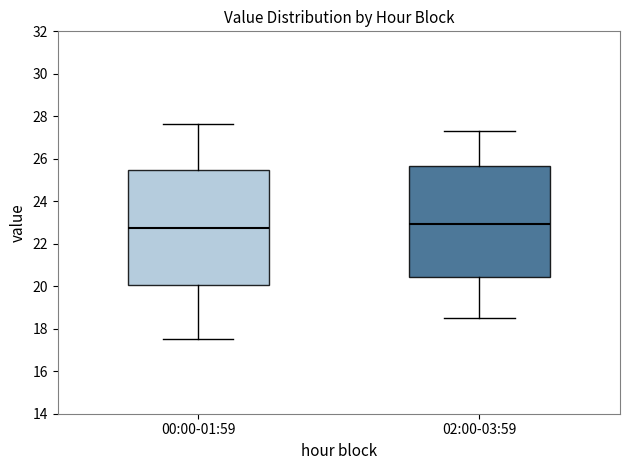

Reading left to right, read every box against the y-axis: the position of its median line, the range the box covers, and the ends of its whiskers. The values are not printed on the chart, so give them approximately, as read against the axis.

00:00-01:59: median 22.8, box 20.0 to 25.4, whiskers 17.6 to 27.6
02:00-03:59: median 23.0, box 20.4 to 25.6, whiskers 18.6 to 27.4